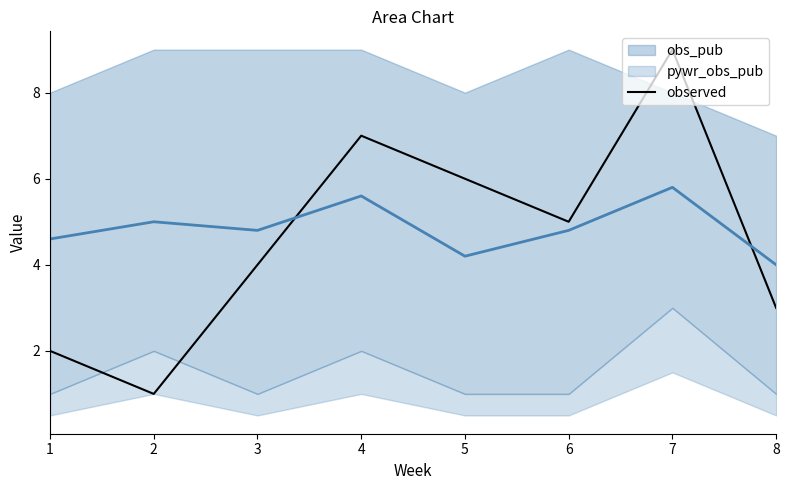

What is the difference between the values at 7 and 2?

8